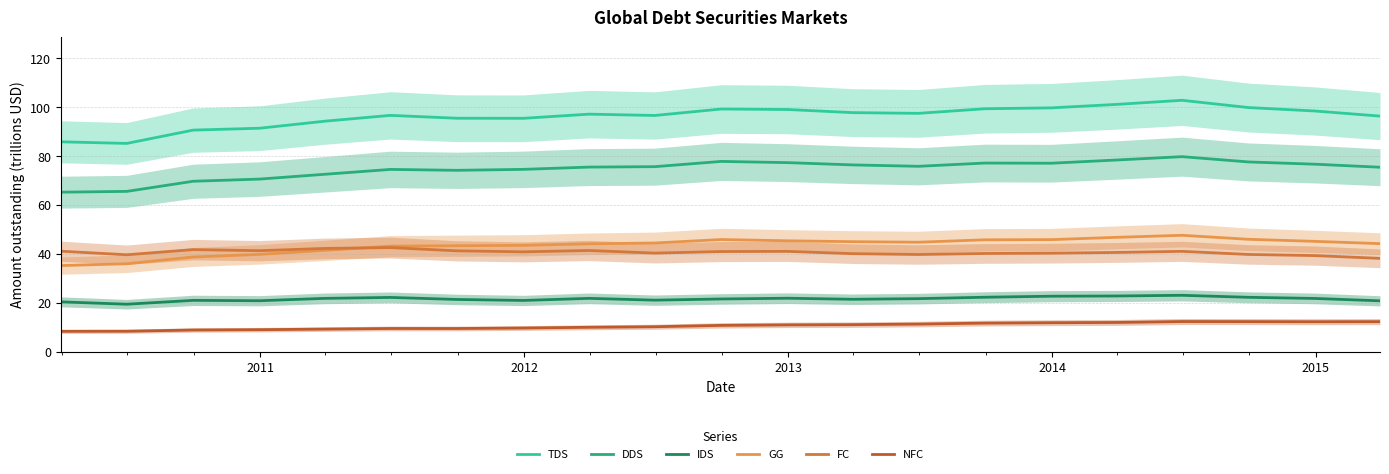

True or false: GG and TDS cross at least once.

False